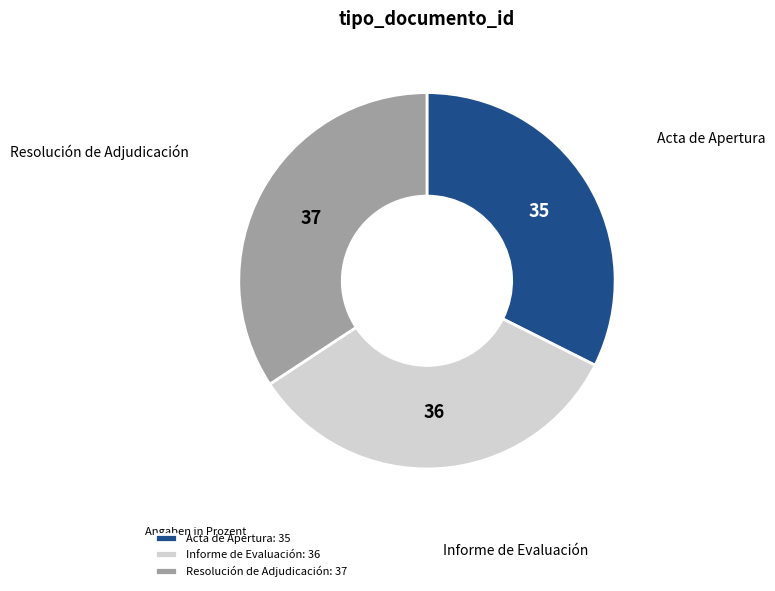

Rank the categories by value from lowest to highest.

Acta de Apertura, Informe de Evaluación, Resolución de Adjudicación